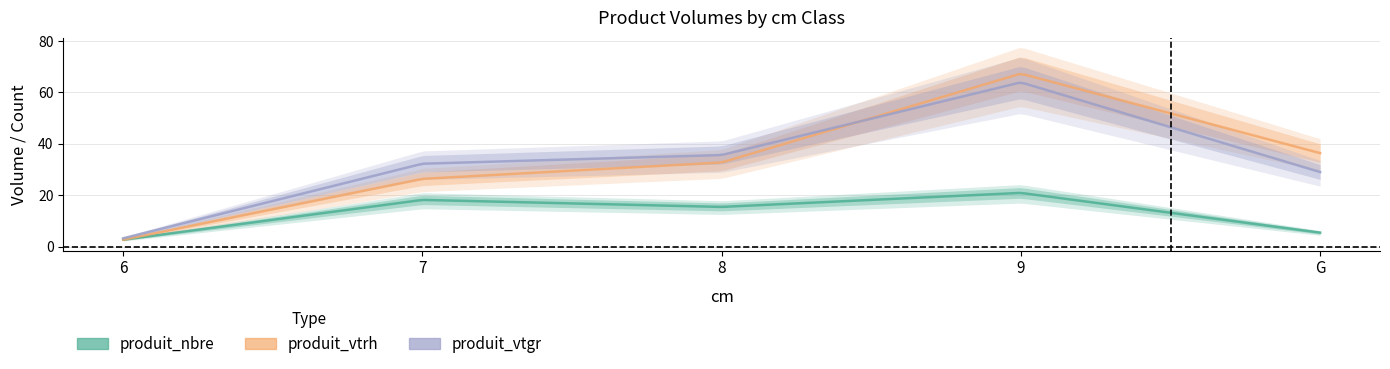

What are all the series names shown in the legend?

produit_nbre, produit_vtrh, produit_vtgr